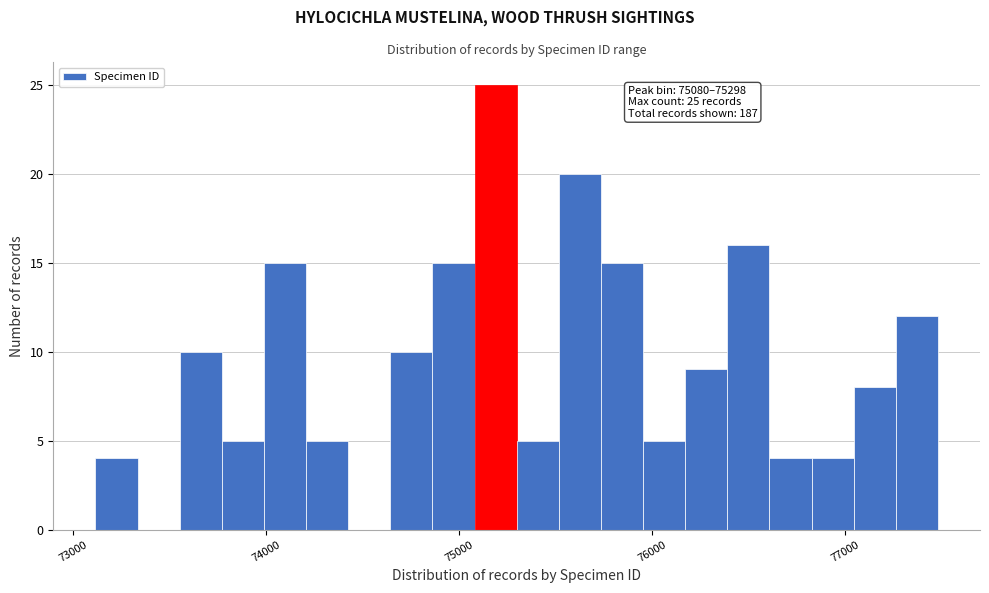

Around what value on the x-axis is the tallest bar? Give the approximate position of its centre, as read against the axis.

75200